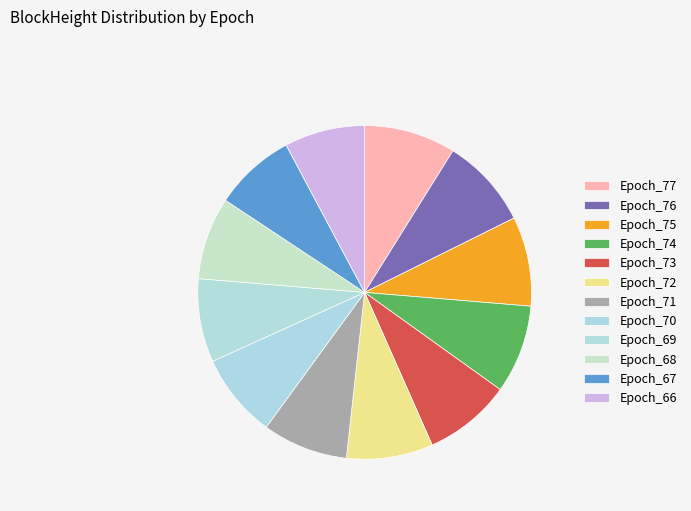

Rank the categories by value from lowest to highest.

Epoch_66, Epoch_67, Epoch_68, Epoch_69, Epoch_70, Epoch_71, Epoch_72, Epoch_73, Epoch_74, Epoch_75, Epoch_76, Epoch_77